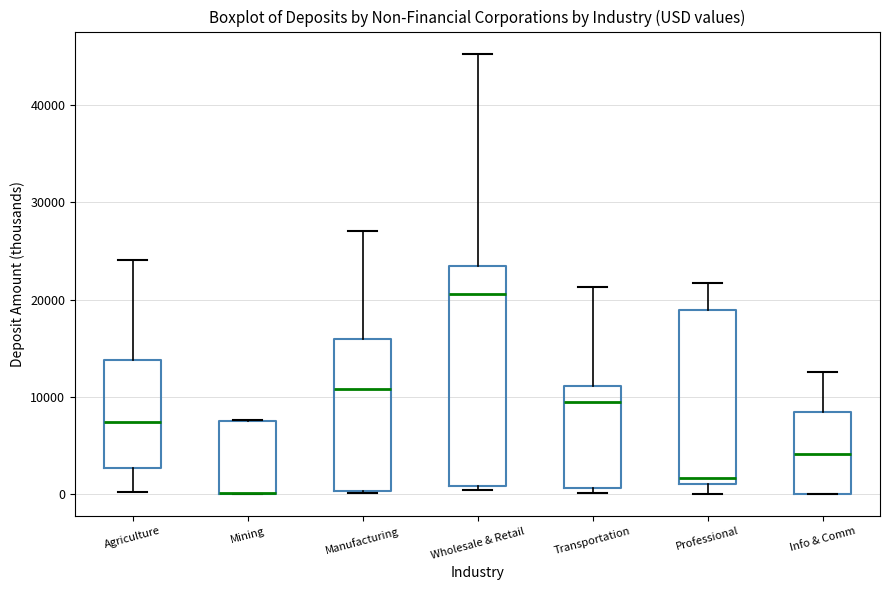

Comparing the boxes themselves (not the whiskers), which one is the tallest?

Wholesale & Retail